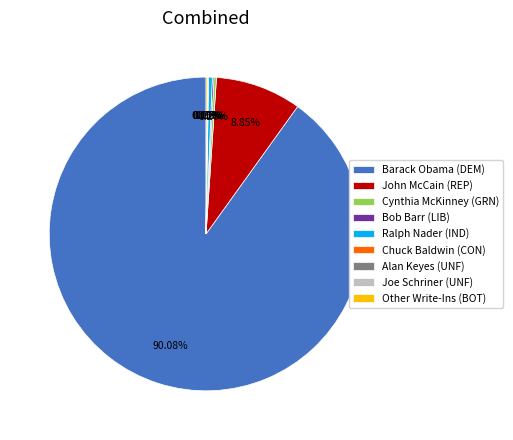

Is there any slice that represents more than half of the pie?

Yes